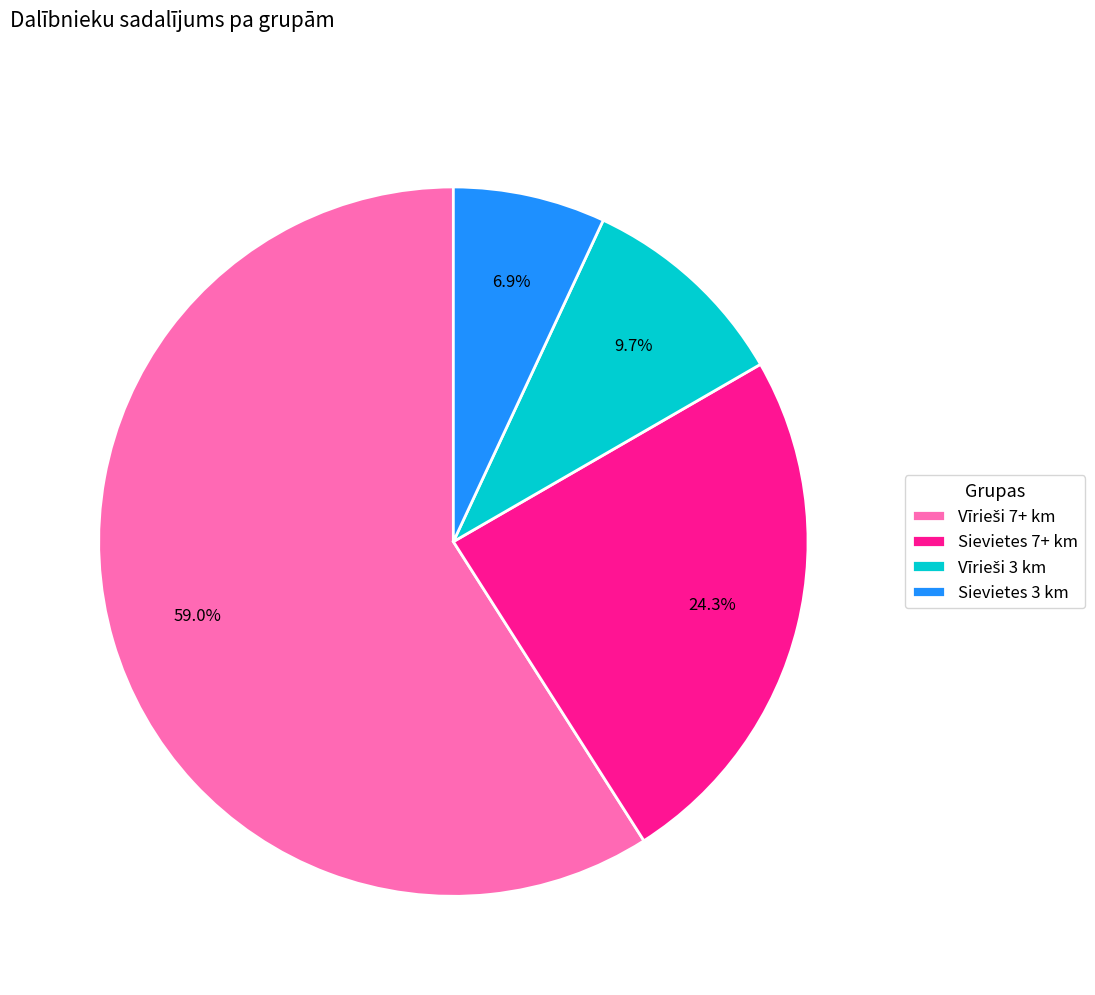

Is Sievietes 7+ km the majority of the pie?

No